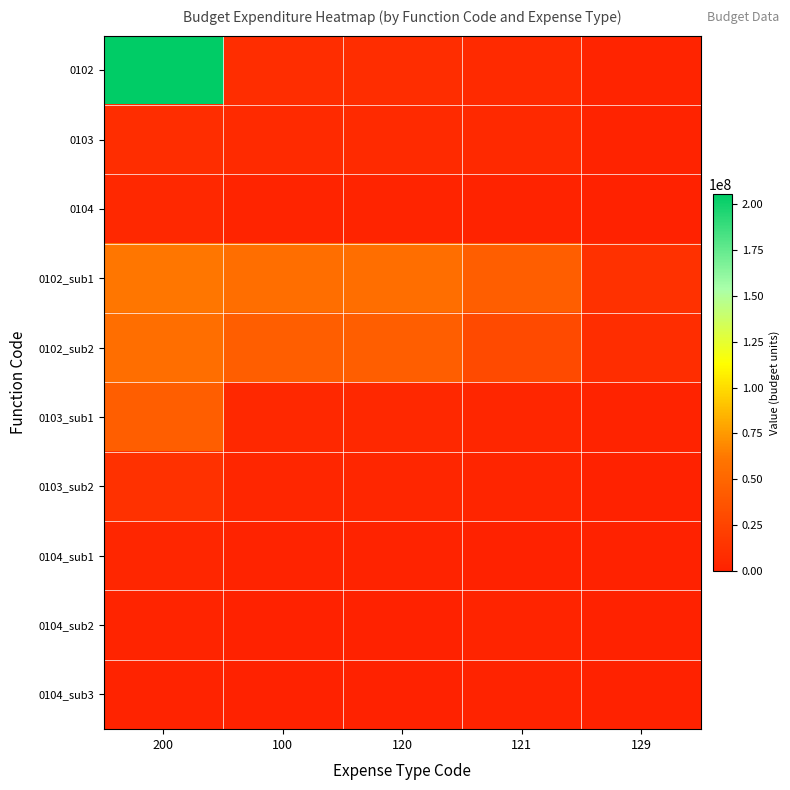

Count the number of data series in this chart.

10